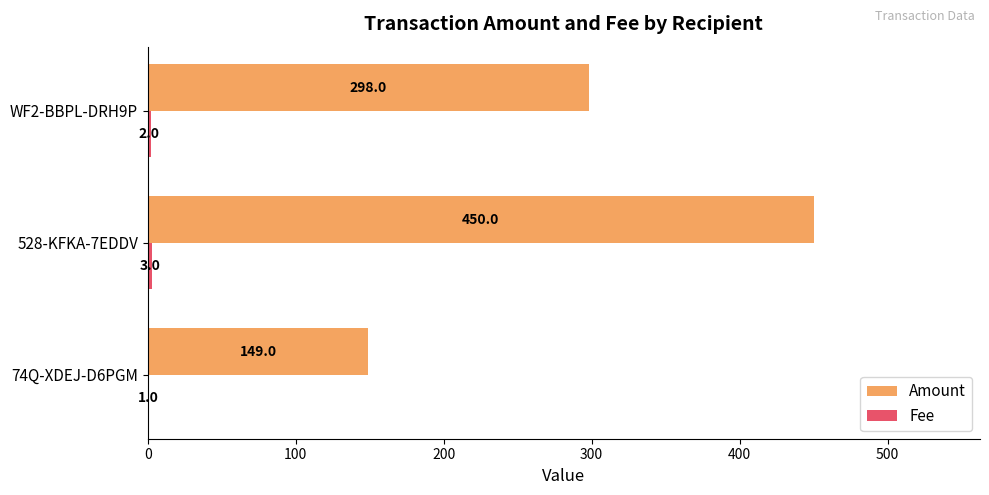

What is the highest value of the Amount series?

450